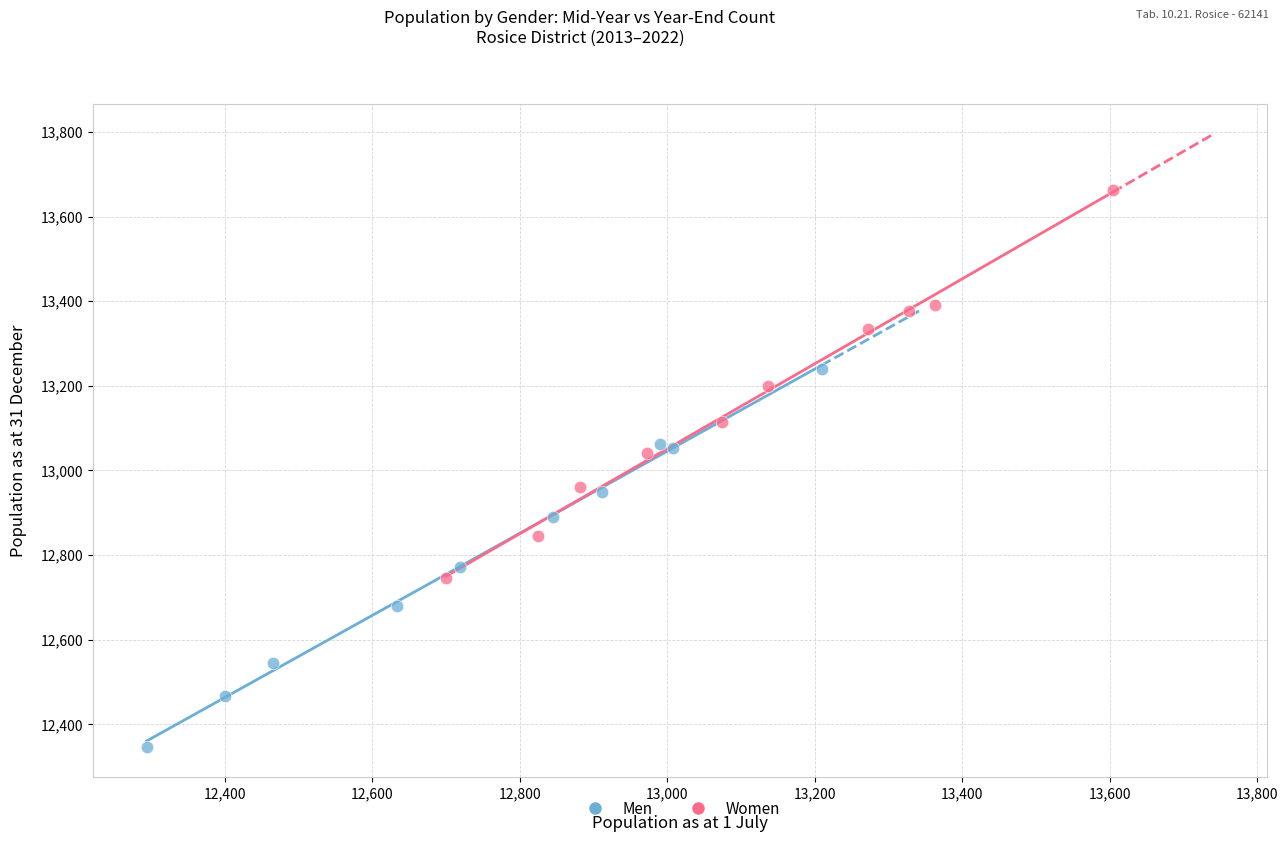

Which series reaches the minimum Y coordinate?

Men